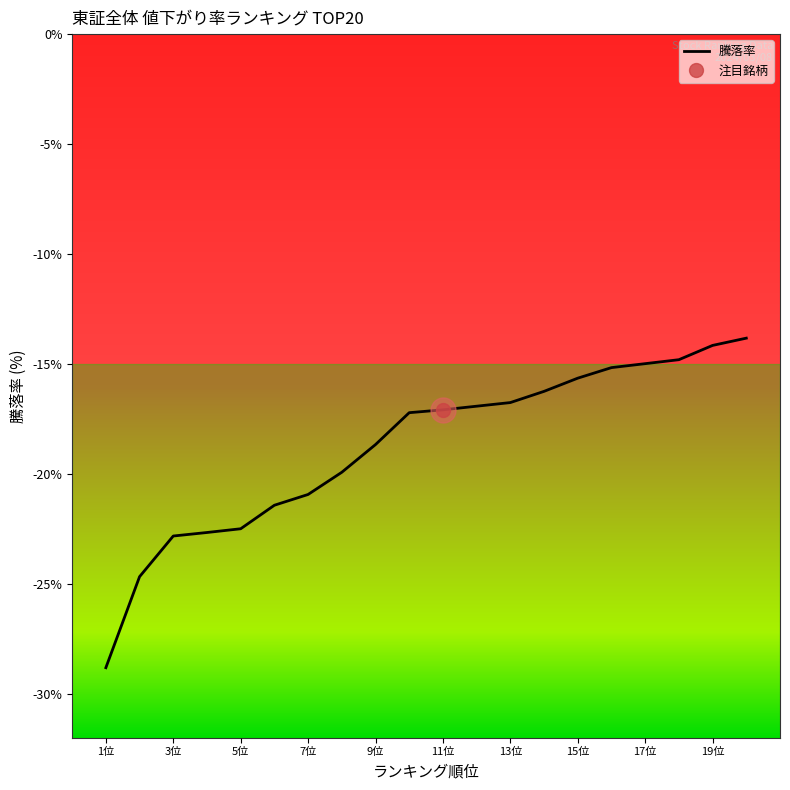

What is the average value?

-18.8